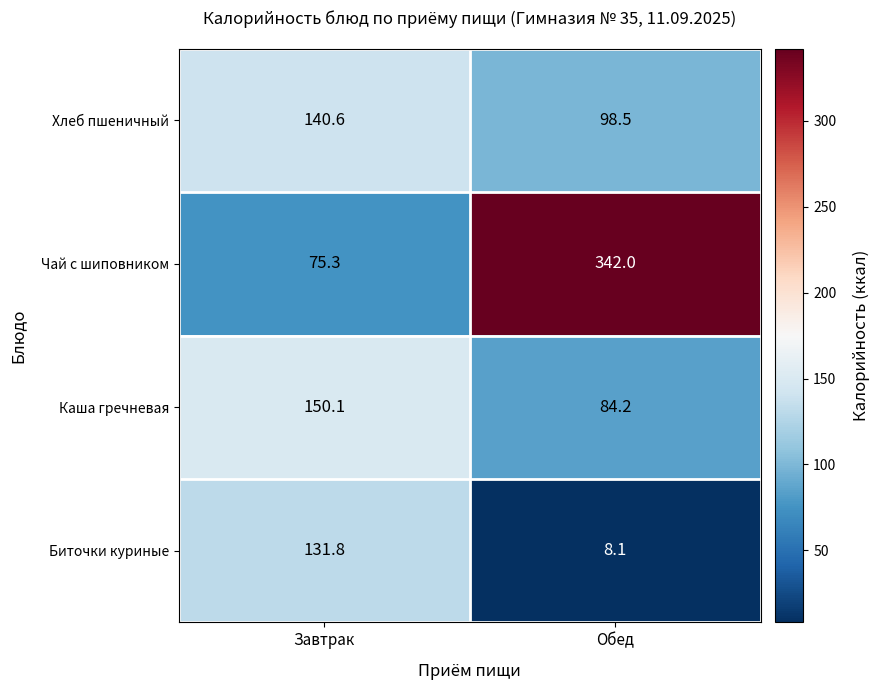

At which category is the sum across all series the highest?

Обед